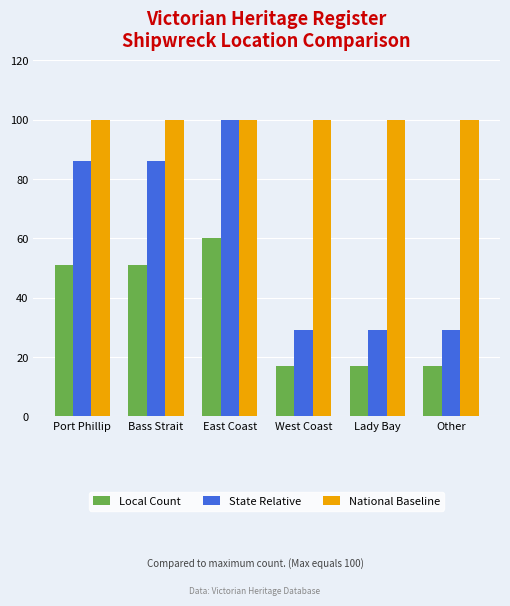

The value of National Baseline at West Coast is 100. True or false?

True